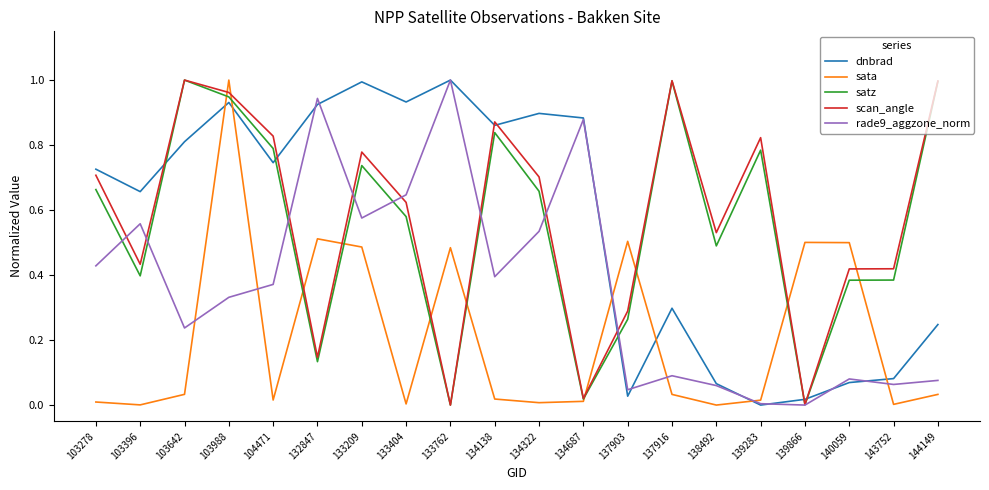

Between 139283 and 144149, which series saw the biggest shift?

dnbrad